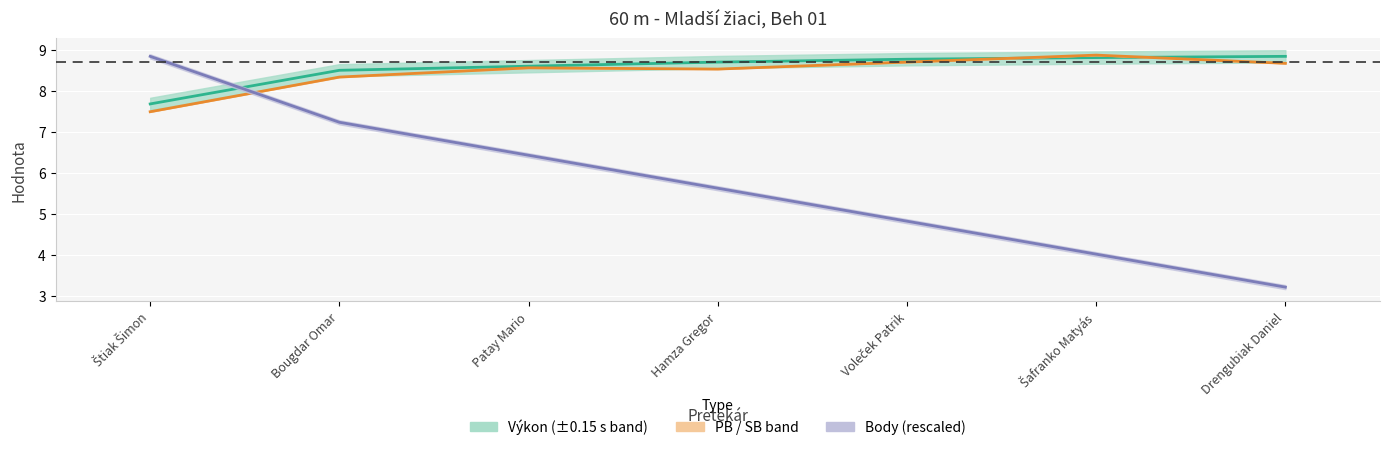

Reading left to right, extract all data points from this chart.

Poradie: 8.8	7.2	6.4	5.6	4.8	4.0	3.2
Výkon: 7.7	8.5	8.6	8.7	8.8	8.8	8.8
PB: 7.5	8.3	8.6	8.5	8.7	8.9	8.7